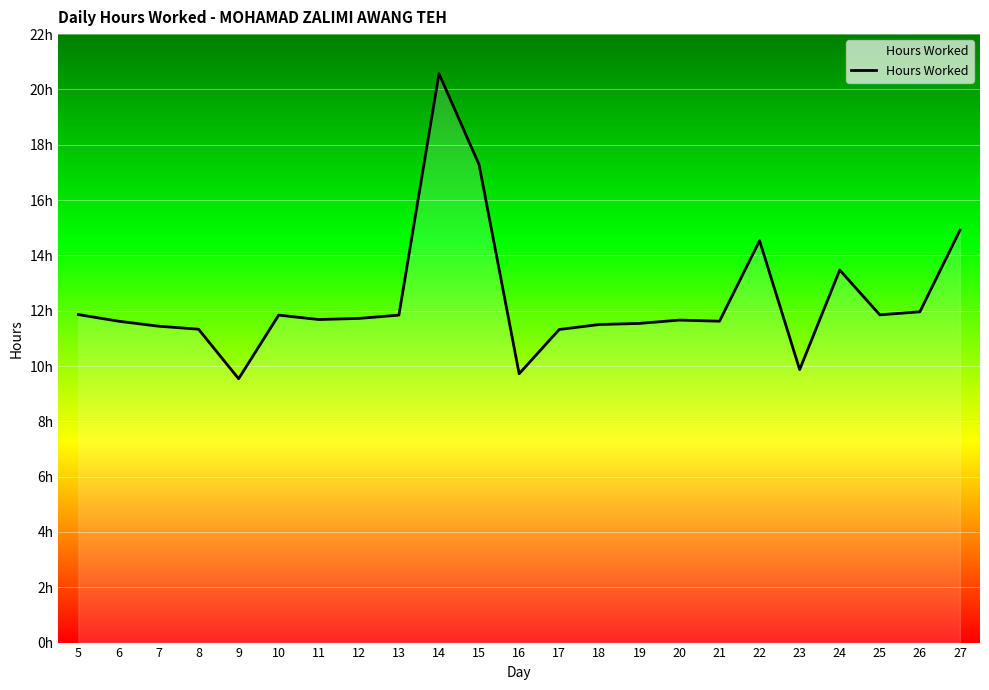

Where is the first local minimum?

9